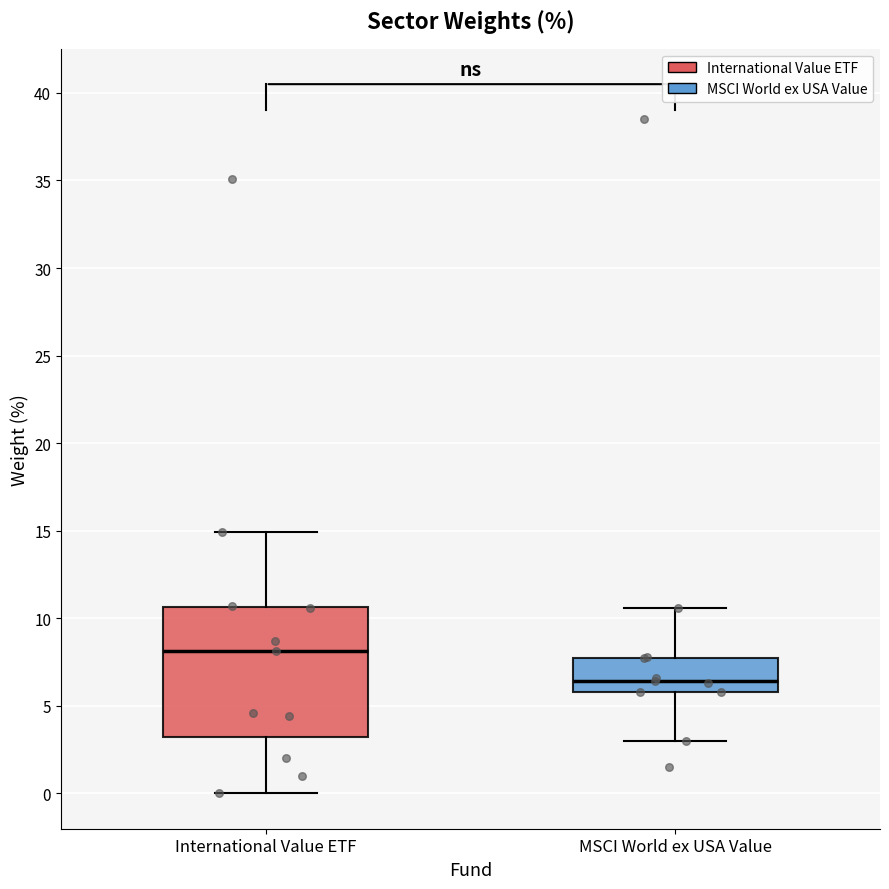

Reading left to right, transcribe this box plot: for each box, give where its median line is, the range the box spans, and where its two whiskers end, as read against the y-axis. The values are not printed on the chart, so give them approximately, as read against the axis.

International Value ETF: median 8.0, box 3.0 to 10.5, whiskers 0.0 to 15.0
MSCI World ex USA Value: median 6.5, box 6.0 to 8.0, whiskers 3.0 to 10.5